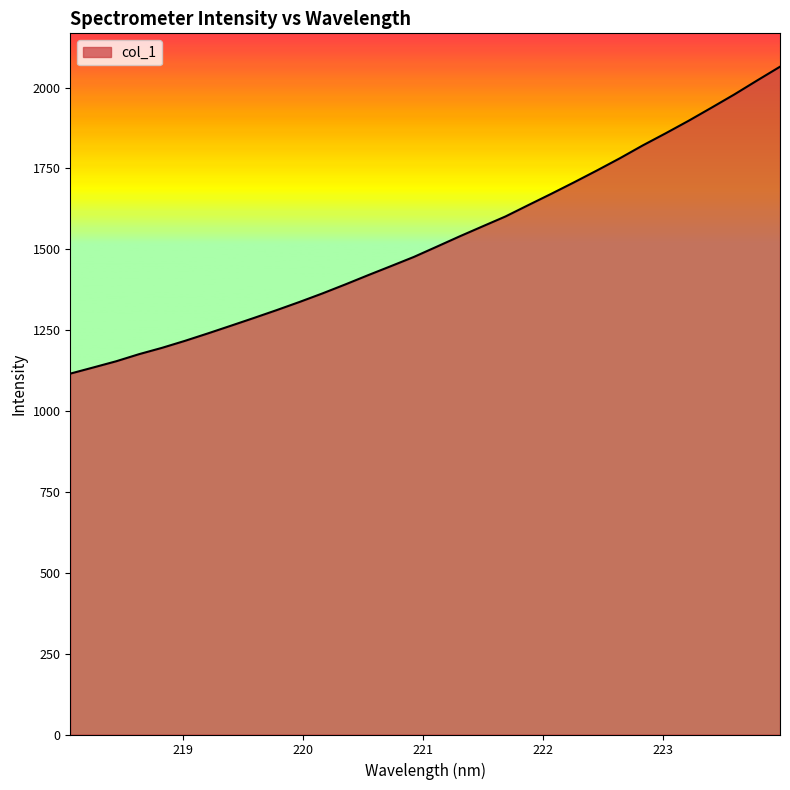

What is the sum of all values?

48872.2